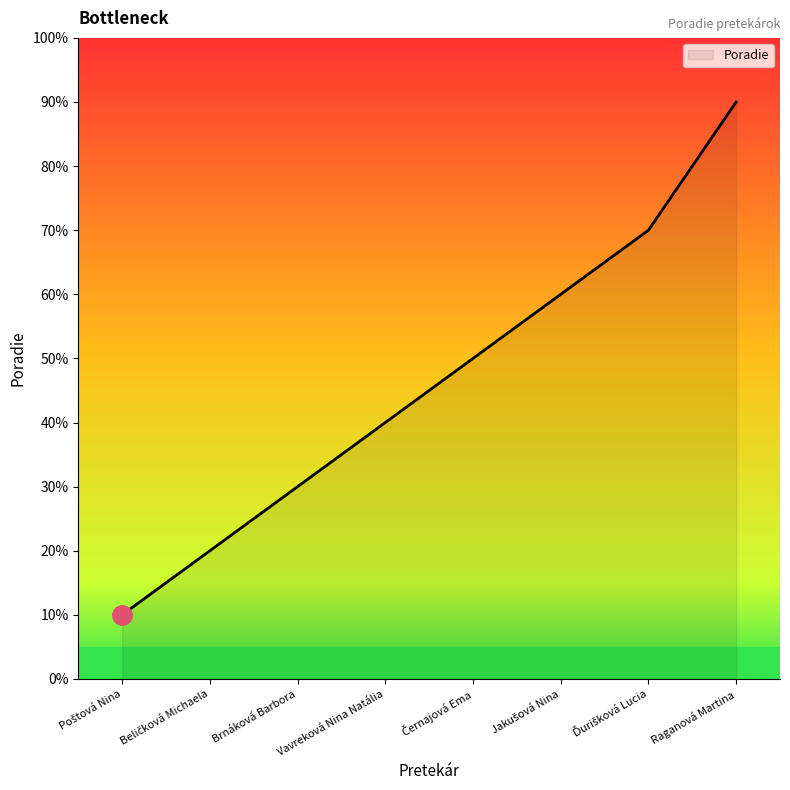

At which category does the chart reach its peak across all series?

Raganová Martina